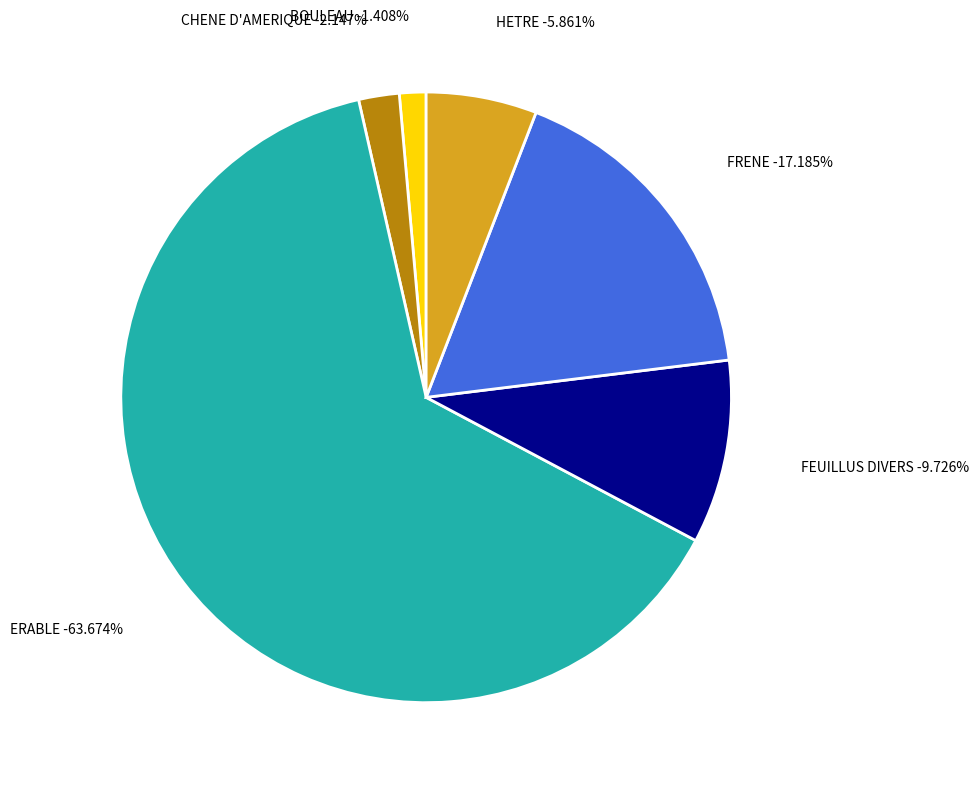

Is there a majority slice in this chart?

Yes